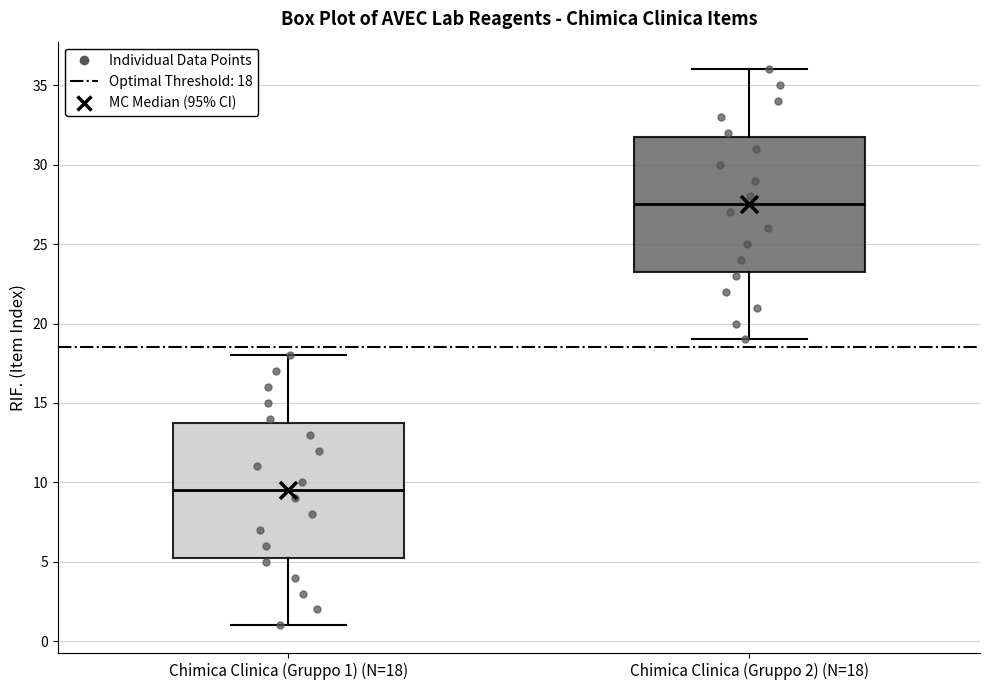

Reading left to right, transcribe this box plot: for each box, give where its median line is, the range the box spans, and where its two whiskers end, as read against the y-axis. The values are not printed on the chart, so give them approximately, as read against the axis.

Chimica Clinica (Gruppo 1) (N=18): median 9.5, box 5.5 to 14.0, whiskers 1.0 to 18.0
Chimica Clinica (Gruppo 2) (N=18): median 27.5, box 23.5 to 32.0, whiskers 19.0 to 36.0